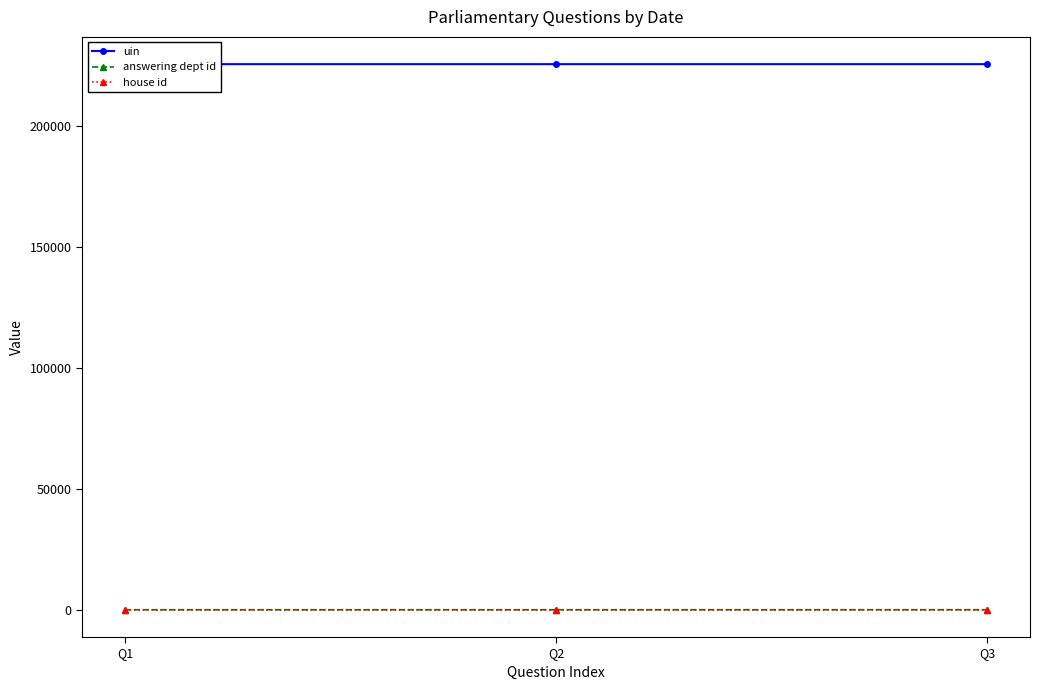

The value of house id at Q2 is 1. True or false?

True